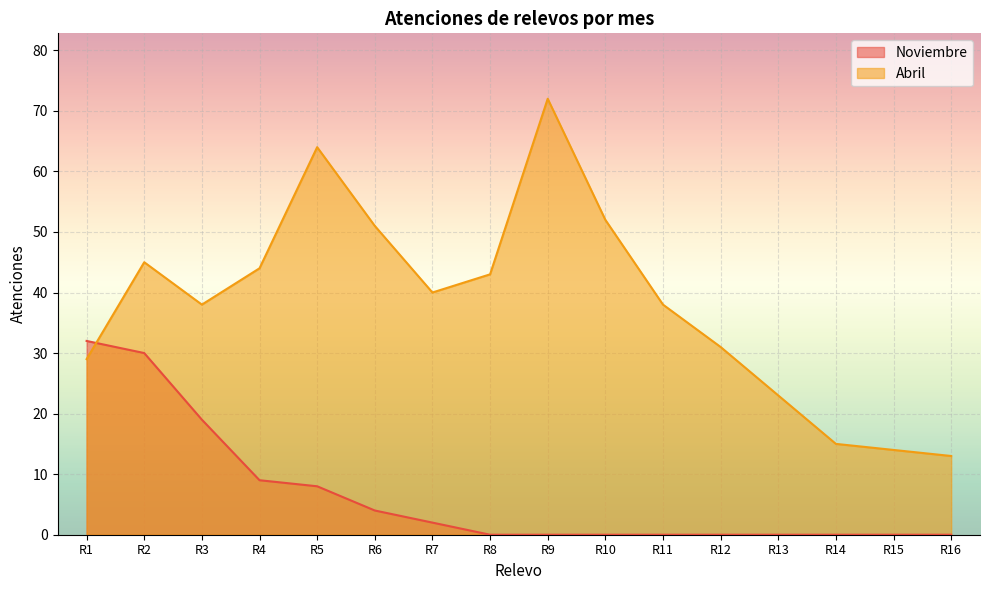

How many distinct data groups are displayed?

2